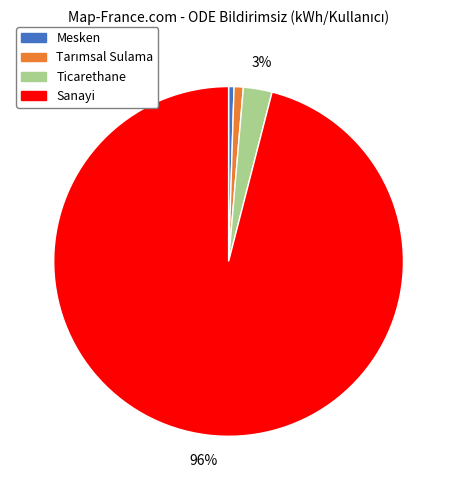

Between Mesken and Ticarethane, which is larger?

Ticarethane